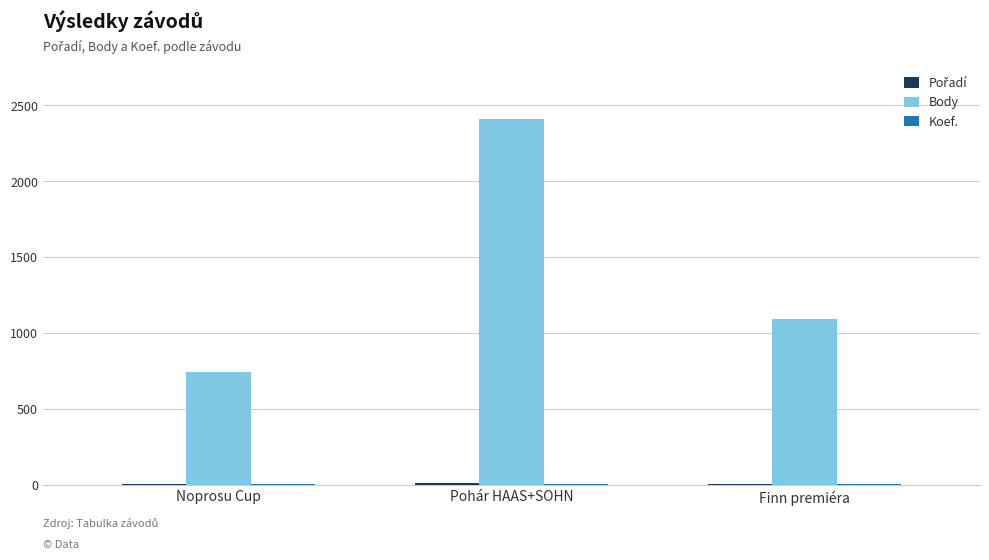

What is the greatest value displayed?

2408